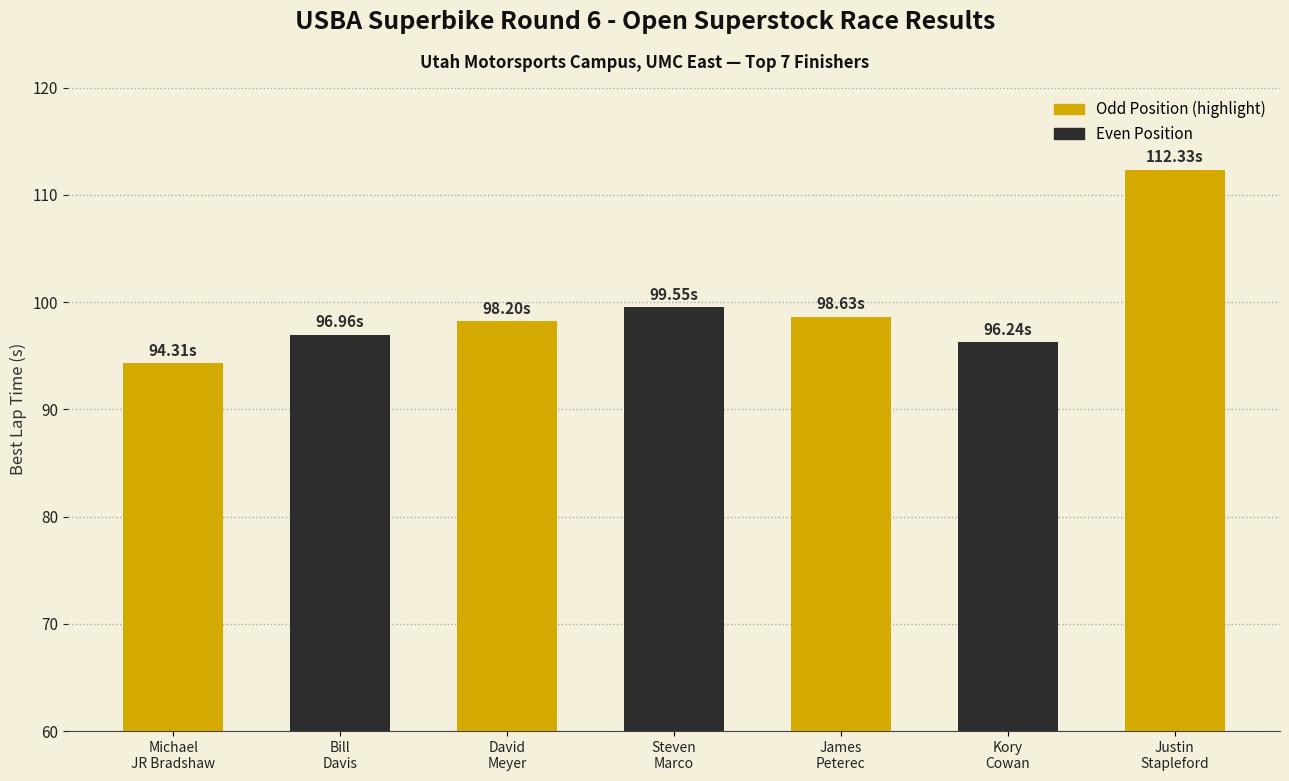

Count the number of data series in this chart.

1